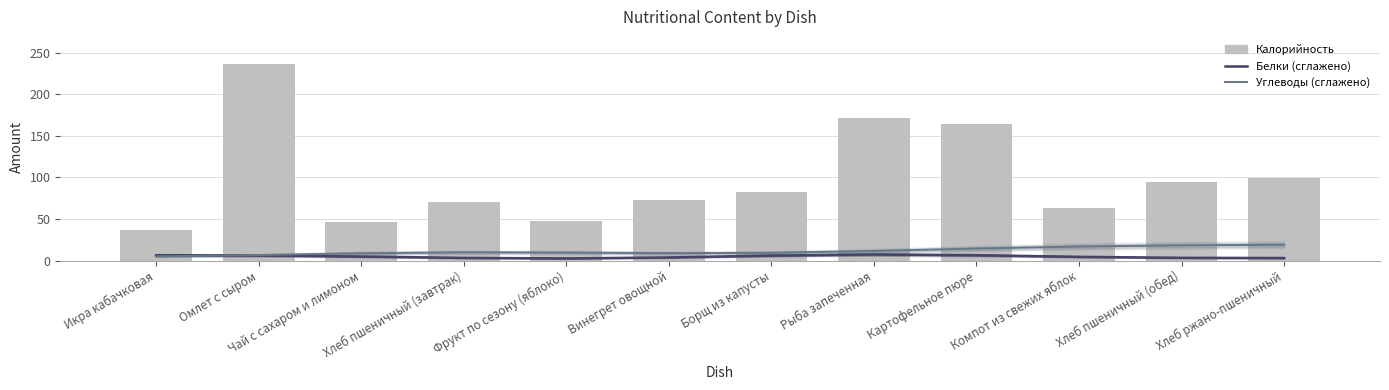

Reading right to left, extract all data points from this chart.

Белки: 3.0	3.2	4.4	6.3	7.3	5.9	3.7	2.5	3.1	4.8	6.1	6.4
Углеводы: 18.9	18.2	16.8	14.4	11.4	9.3	8.8	9.5	9.8	8.7	6.6	5.0
Калорийность: 99.0	94.0	62.7	163.8	171.6	82.4	73.3	47.0	70.5	46.3	236.7	37.1